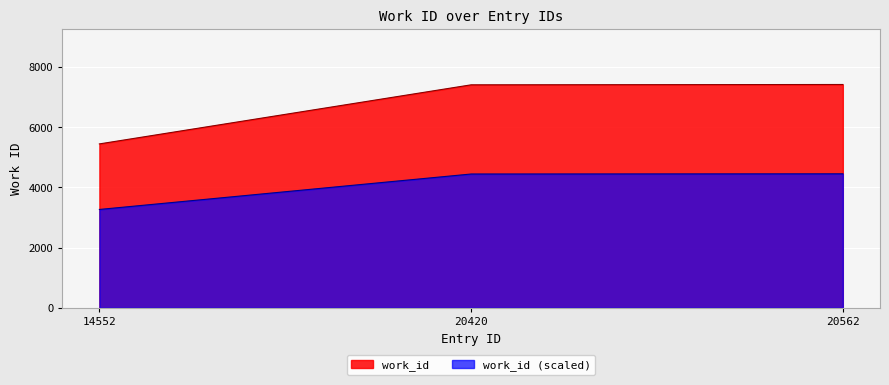

How many lines are shown in the chart?

2